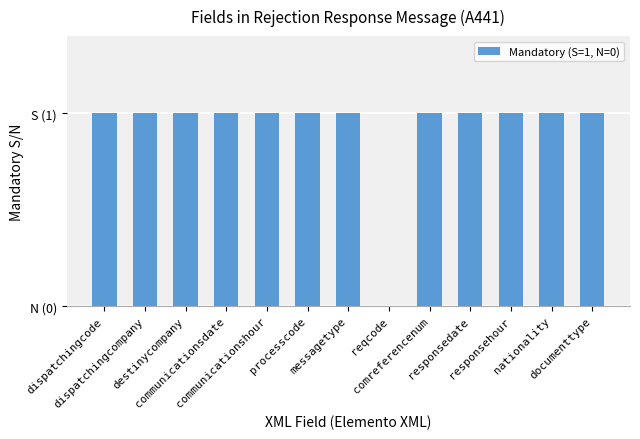

Which label corresponds to the largest value in the chart?

dispatchingcode